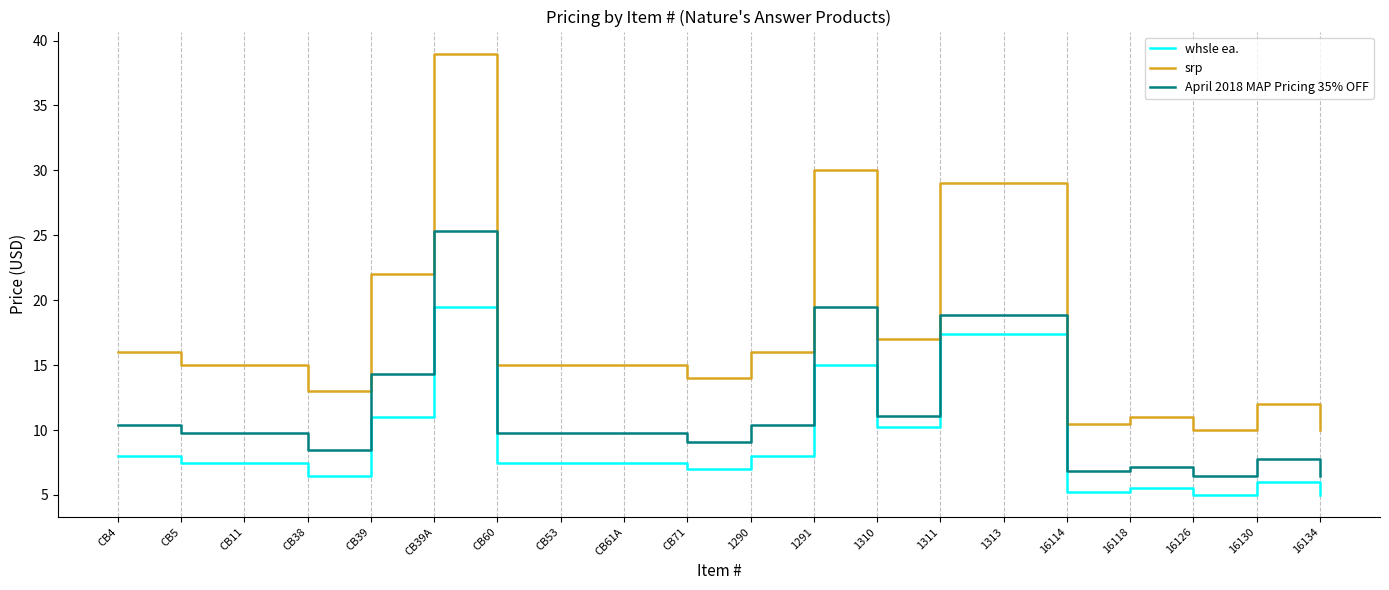

Reading left to right, transcribe all the data shown in this chart.

whsle ea.: 8.0	7.5	7.5	6.5	11.0	19.5	7.5	7.5	7.5	7.0	8.0	15.0	10.2	17.4	17.4	5.2	5.5	5.0	6.0	5.0
srp: 16.0	15.0	15.0	13.0	22.0	39.0	15.0	15.0	15.0	14.0	16.0	30.0	17.0	29.0	29.0	10.5	11.0	10.0	12.0	10.0
April 2018 MAP Pricing 35% OFF: 10.4	9.7	9.7	8.4	14.3	25.3	9.7	9.7	9.7	9.1	10.4	19.5	11.0	18.8	18.8	6.8	7.1	6.5	7.8	6.5